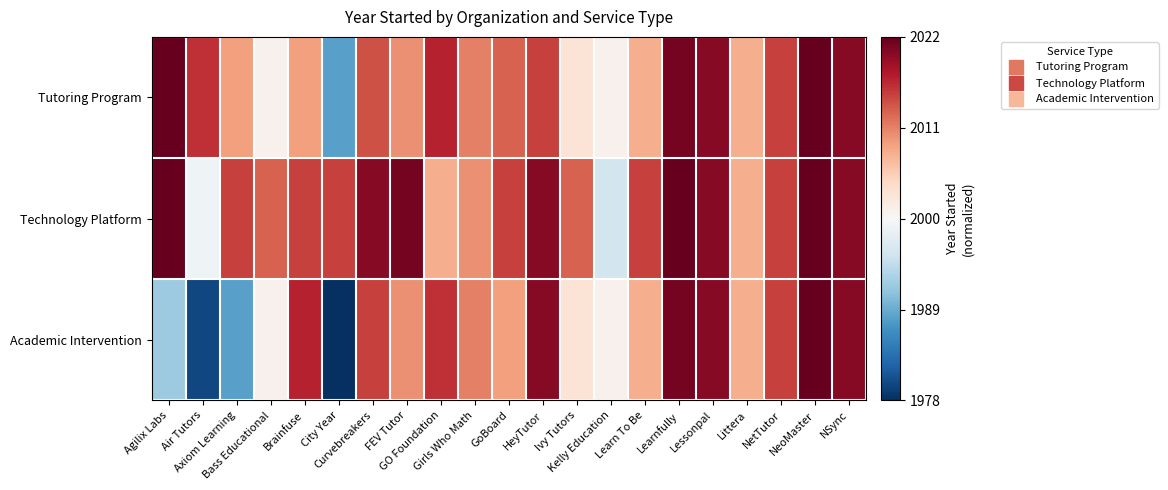

Which has a higher value, Air Tutors or Learnfully?

Learnfully